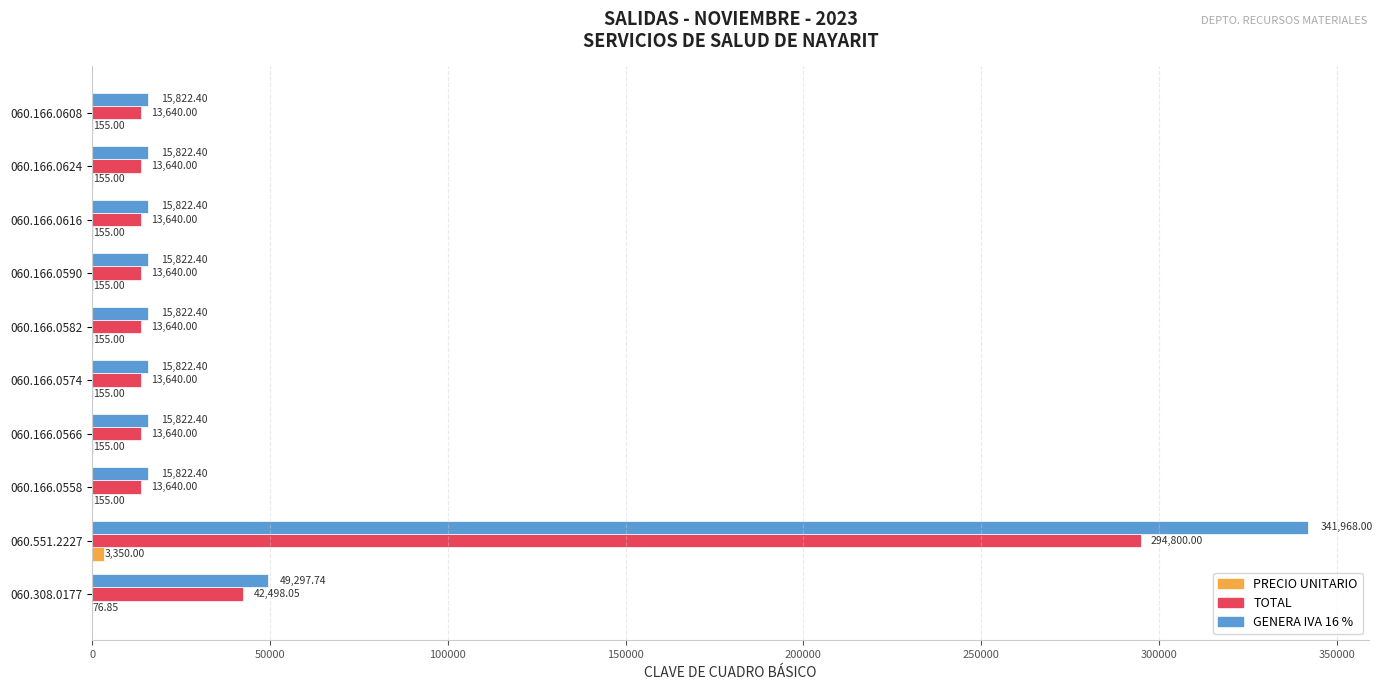

What is the total value across all series at 060.551.2227?

640118.0